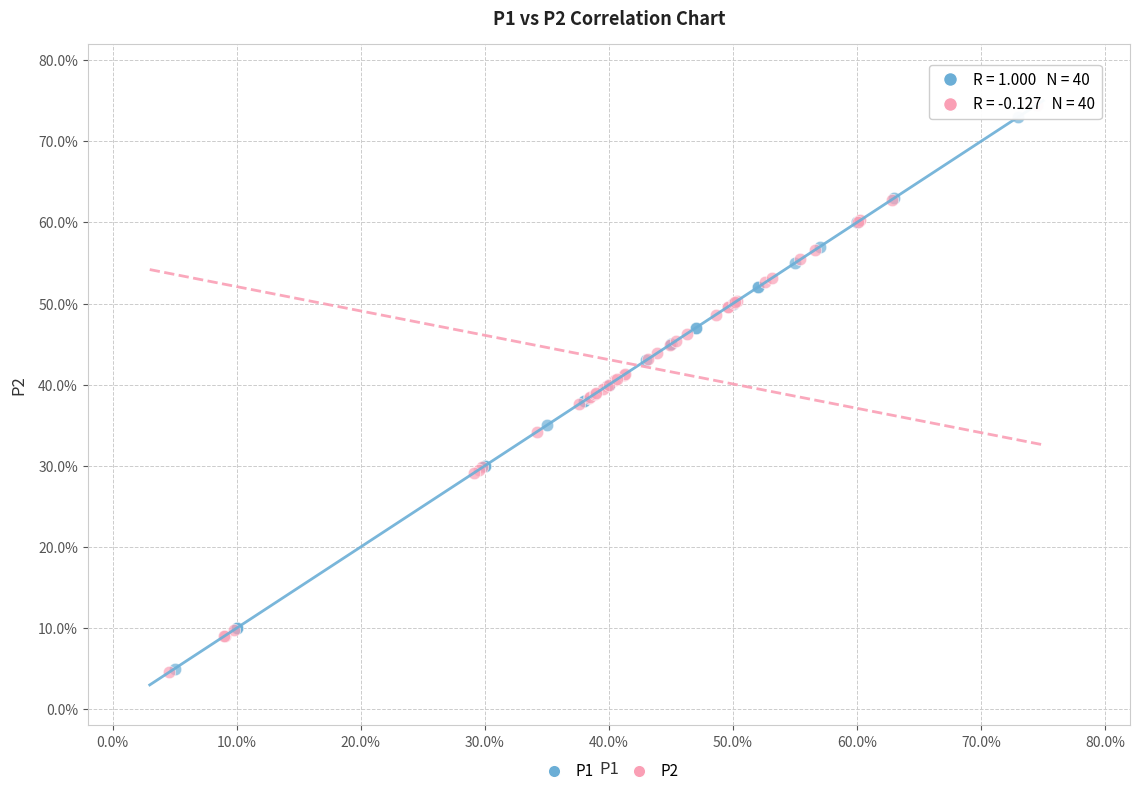

Which series reaches the maximum Y coordinate?

P2